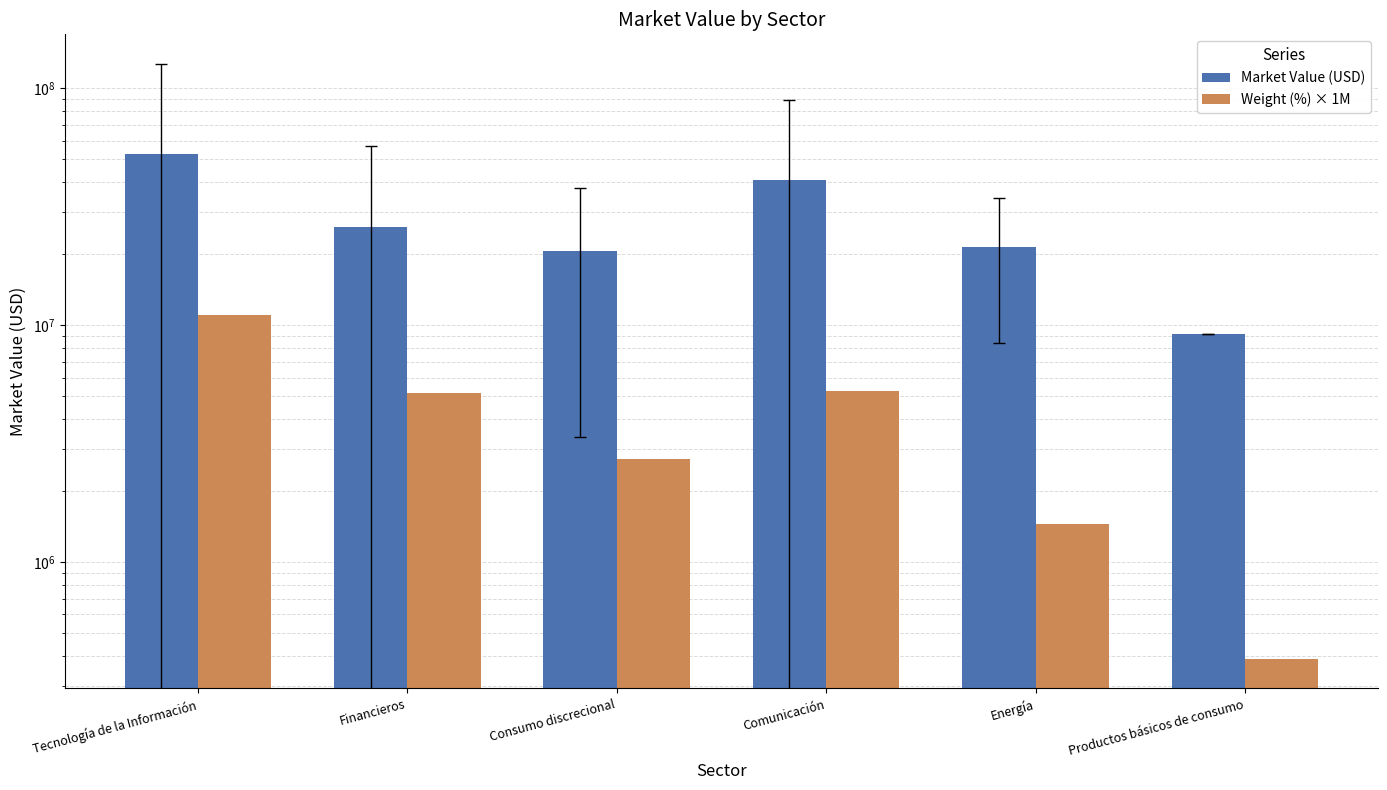

Reading left to right, transcribe all the data shown in this chart.

Market Value (USD): 52531532.1	25933020.3	20608054.7	40938713.5	21287114.6	9131406.3
Weight (%) × 1M: 10980000.0	5180000.0	2730000.0	5280000.0	1450000.0	390000.0